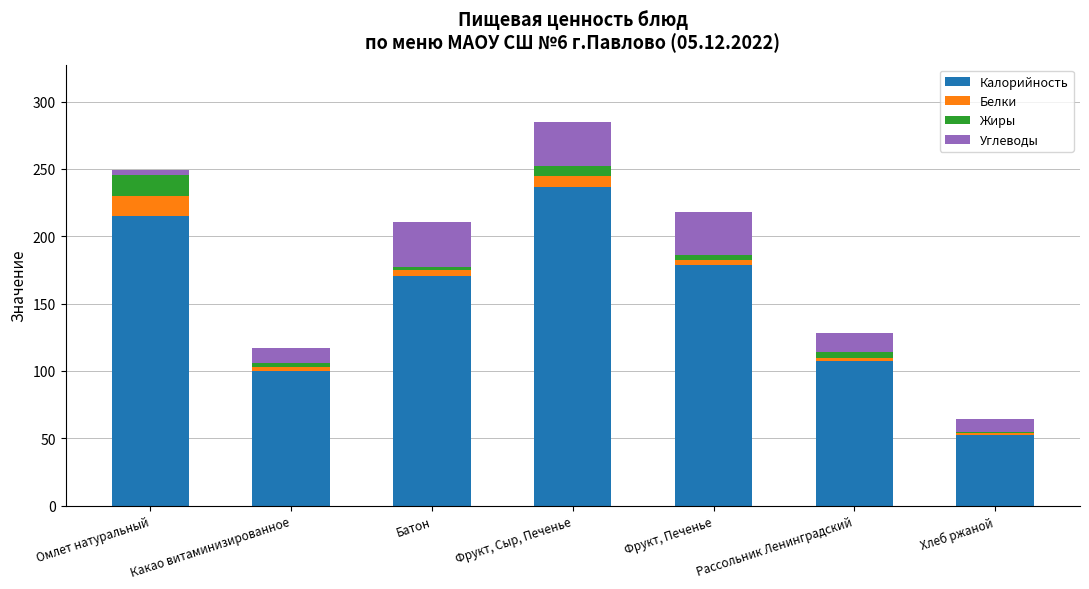

The Калорийность series shows 19.7 at Хлеб ржаной. True or false?

False